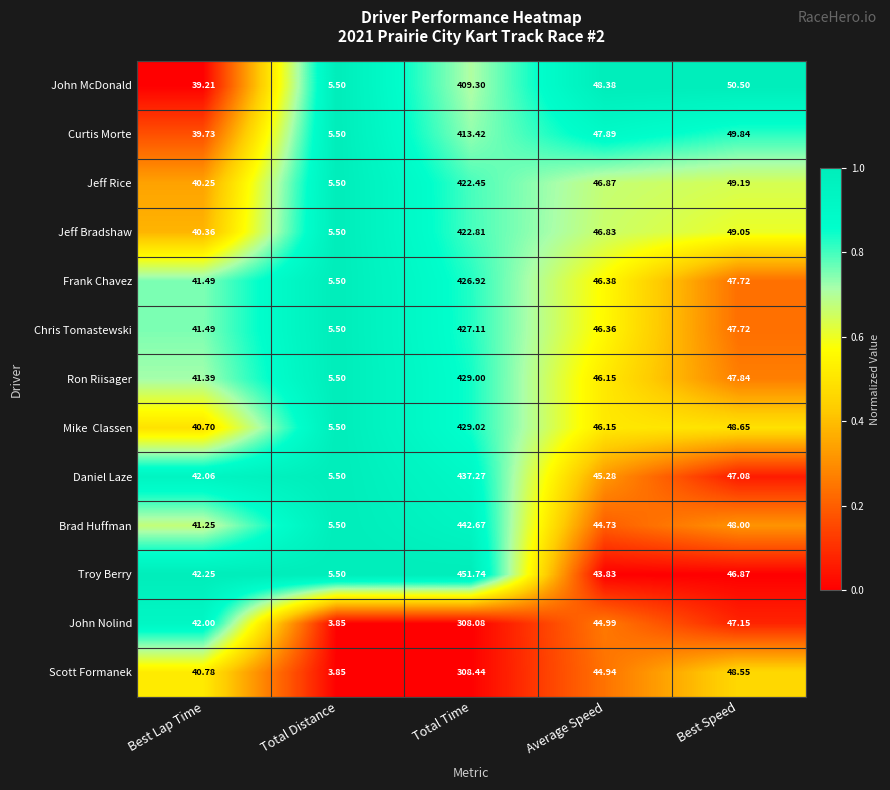

At which category is the sum across all series the highest?

Total Time